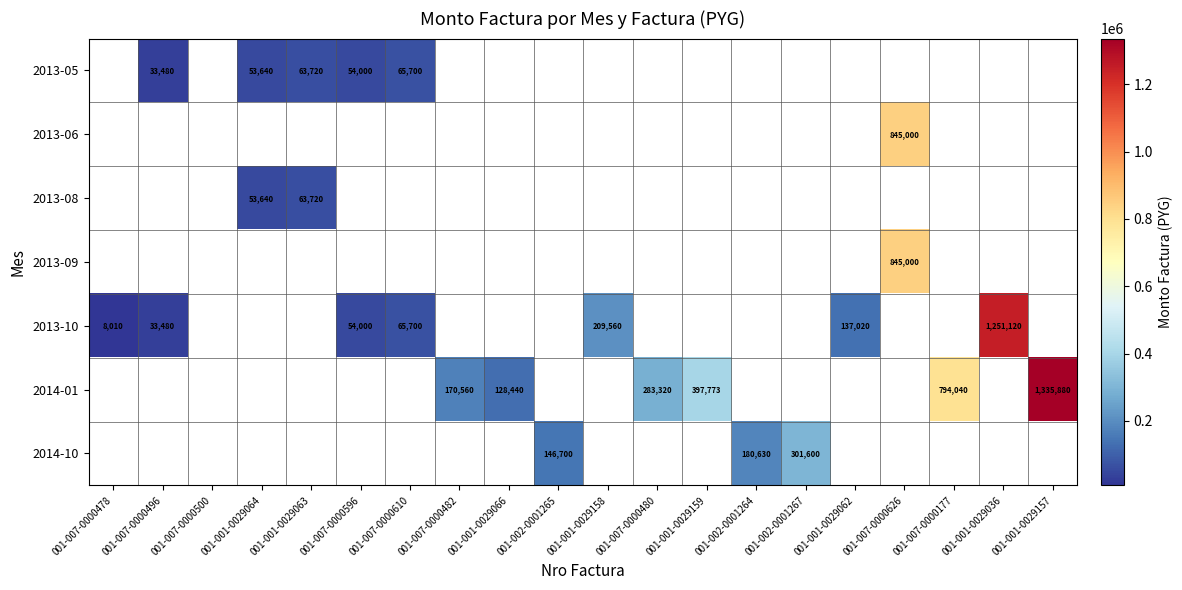

What is the smallest value displayed?

8010.0